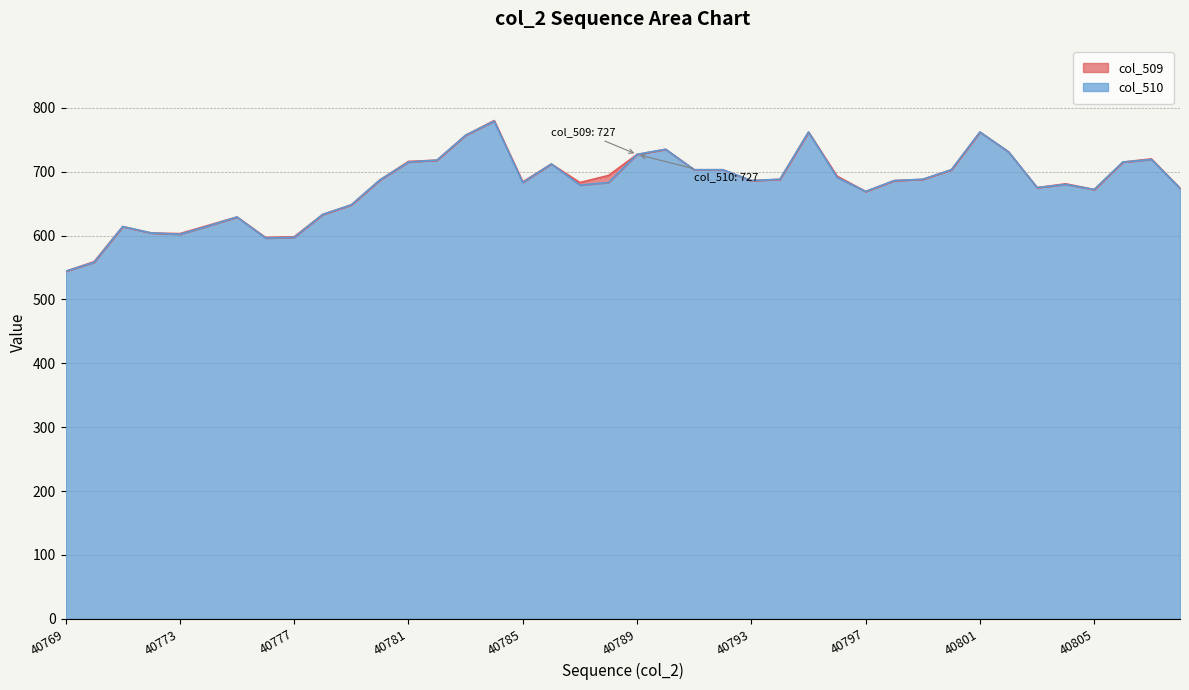

What is the total value across all series at 40799?

1376